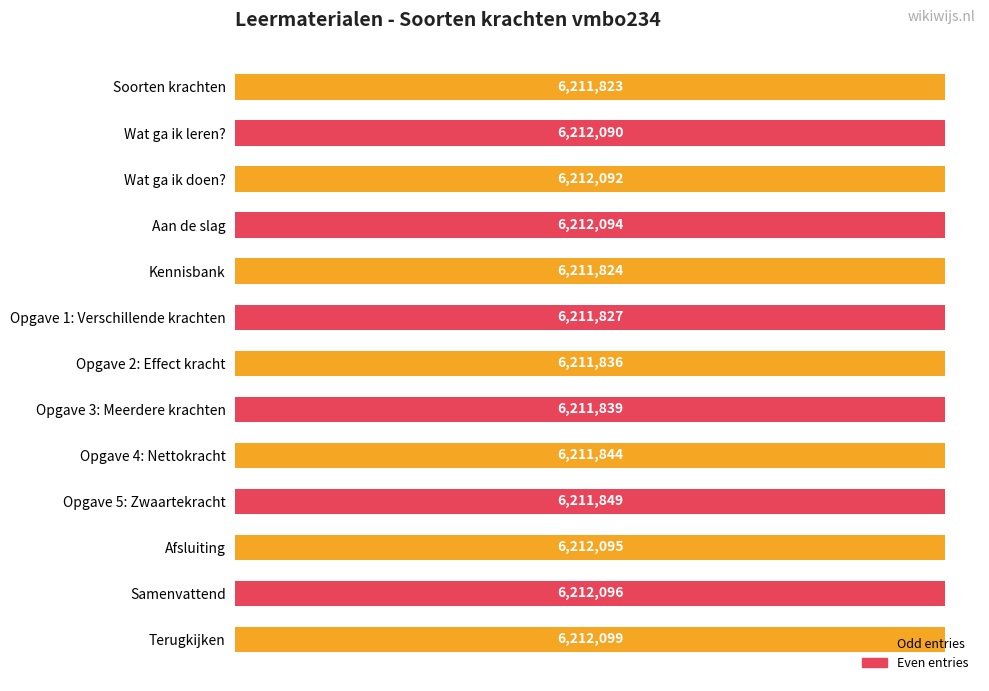

True or false: the data shows 6211827 at Opgave 1: Verschillende krachten.

True